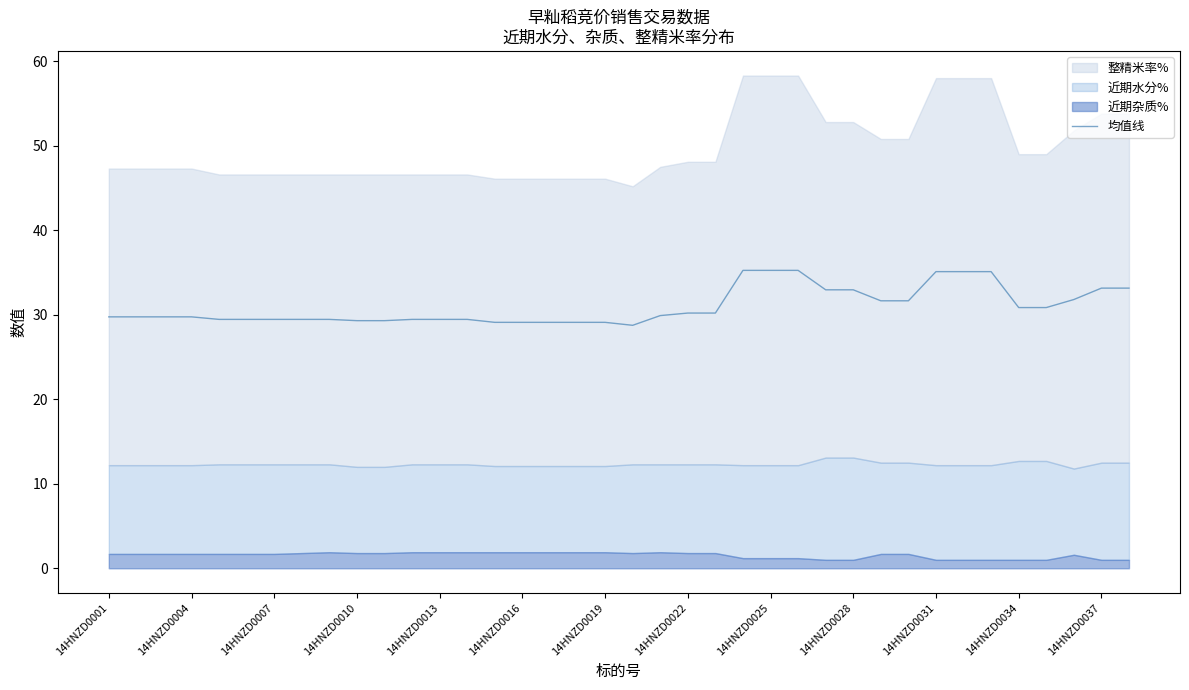

Is it true that the value at 20 is 46.2?

False